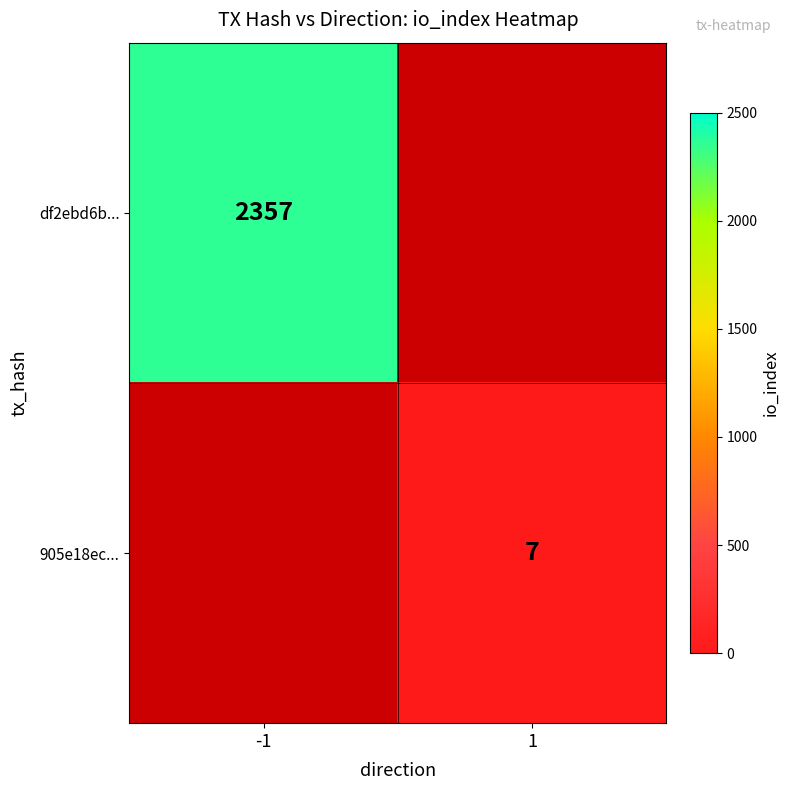

Is it true that df2ebd6b... equals 2357 at -1?

True